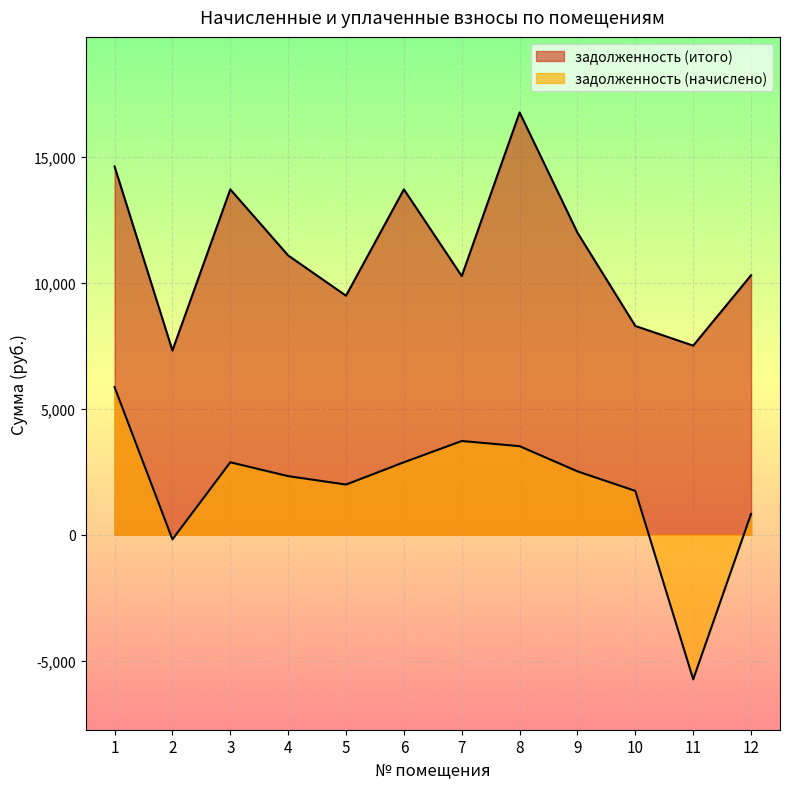

How many data points in задолженность (итого) are less than 11083?

6